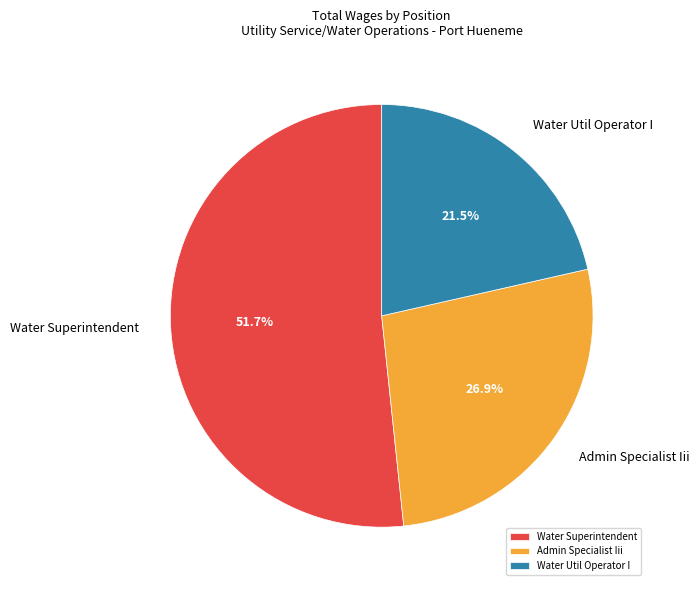

Do Admin Specialist Iii and Water Util Operator I together represent more than half of the pie?

No